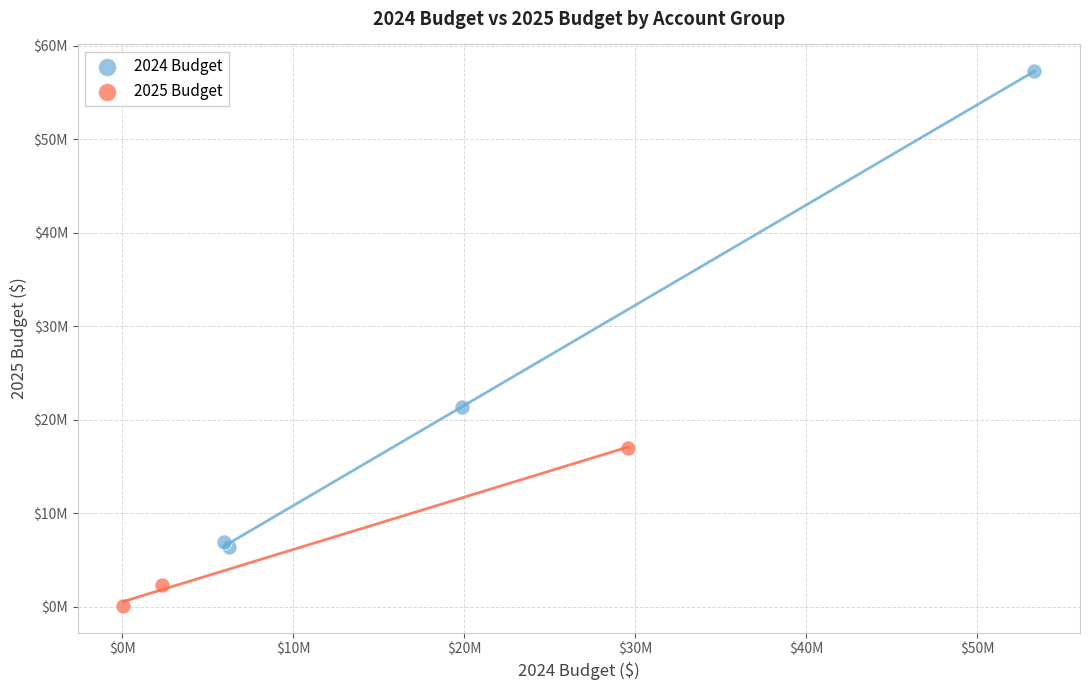

Which series reaches the maximum Y coordinate?

2024 Budget